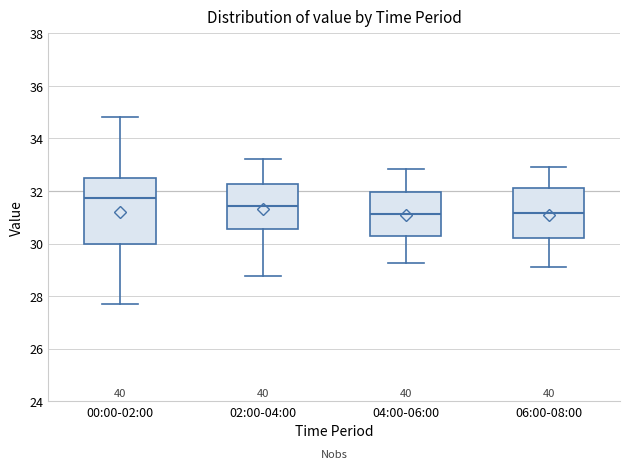

Reading left to right, read every box against the y-axis: the position of its median line, the range the box covers, and the ends of its whiskers. The values are not printed on the chart, so give them approximately, as read against the axis.

00:00-02:00: median 31.8, box 30.0 to 32.4, whiskers 27.8 to 34.8
02:00-04:00: median 31.4, box 30.6 to 32.2, whiskers 28.8 to 33.2
04:00-06:00: median 31.2, box 30.2 to 32.0, whiskers 29.2 to 32.8
06:00-08:00: median 31.2, box 30.2 to 32.2, whiskers 29.2 to 33.0